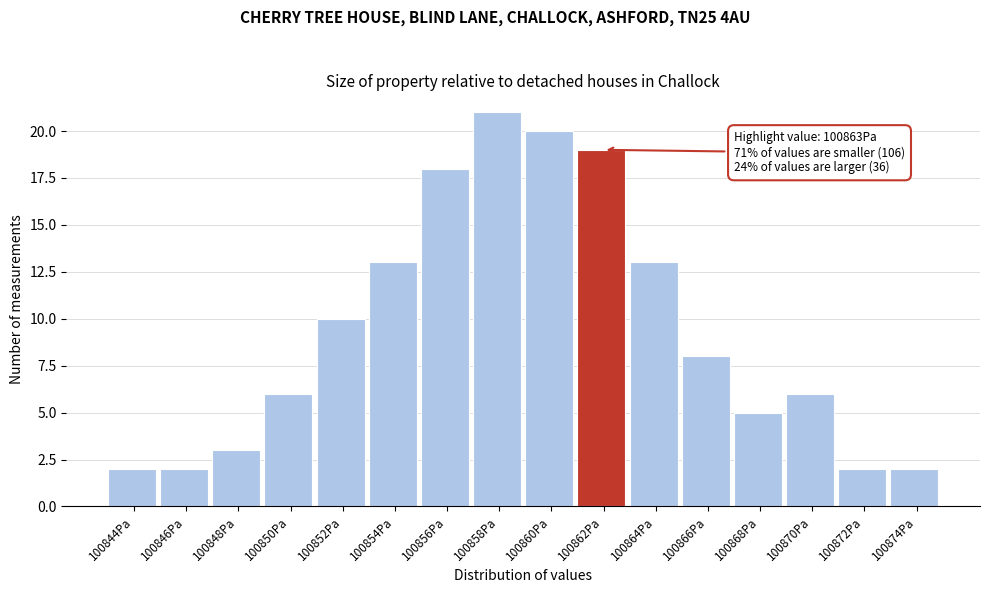

Reading right to left, what are all the values shown in this chart?

2	2	6	5	8	13	19	20	21	18	13	10	6	3	2	2